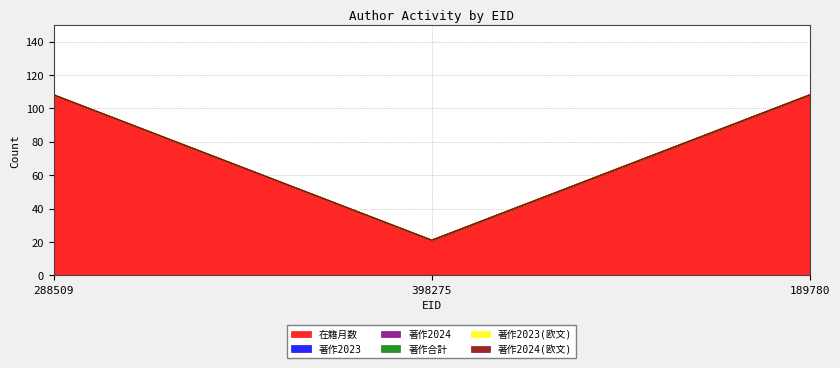

At how many categories does at least one series exceed 45?

2